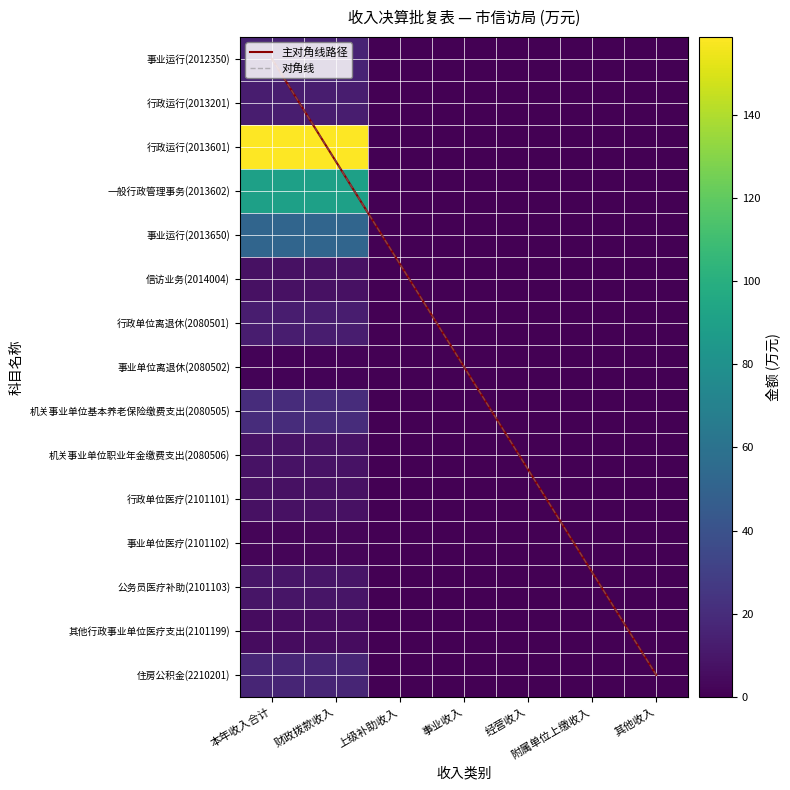

Is the value of 事业单位离退休(2080502) at 其他收入 greater than the value of 事业运行(2012350) at 本年收入合计?

No